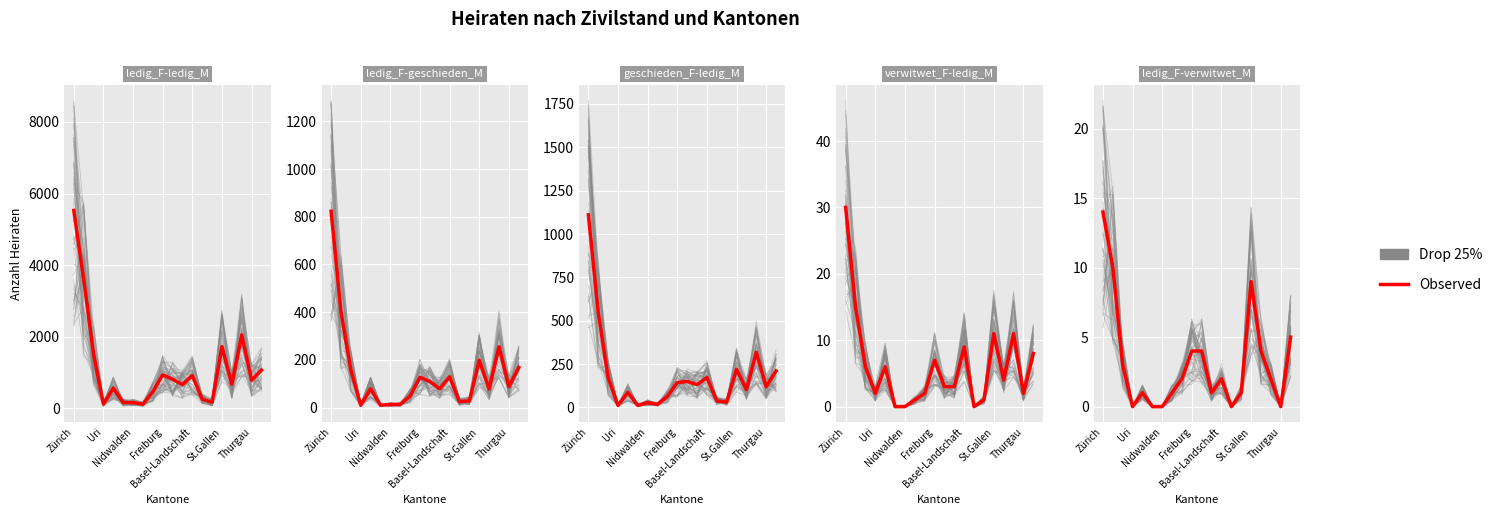

What is the total value across all series at Uri?

262.7